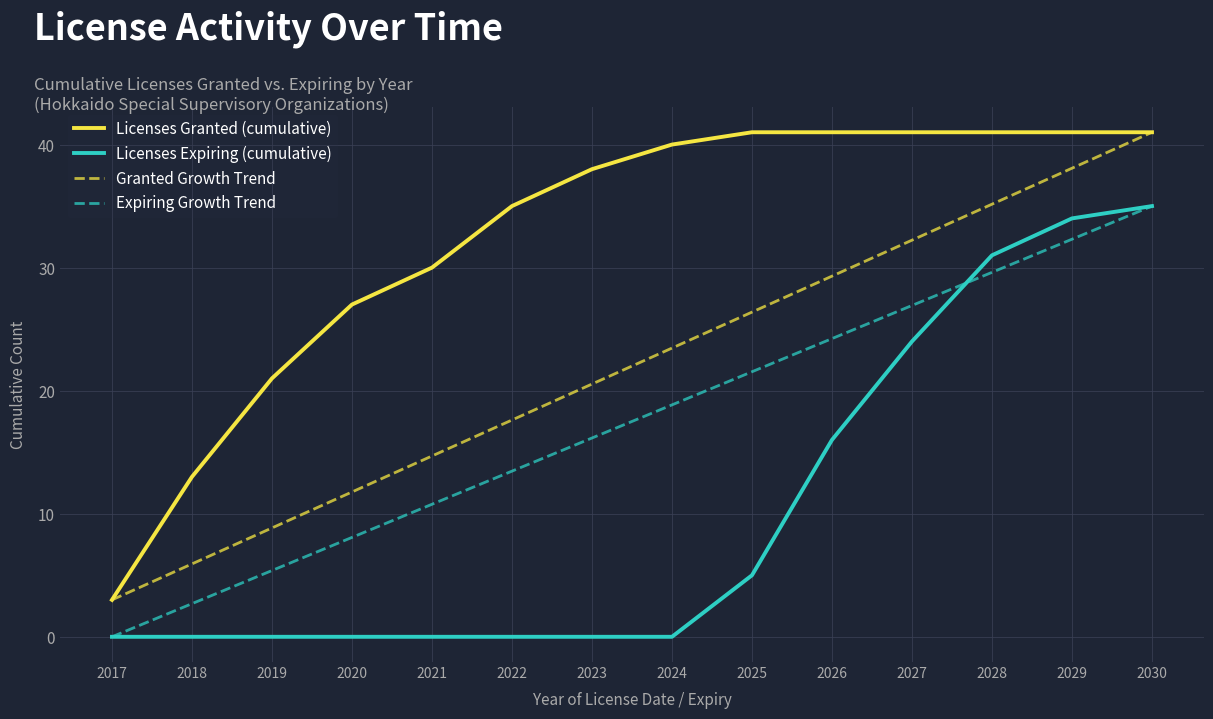

List the series in order of their overall mean, highest first.

Licenses Granted (cumulative), Granted Growth Trend, Expiring Growth Trend, Licenses Expiring (cumulative)